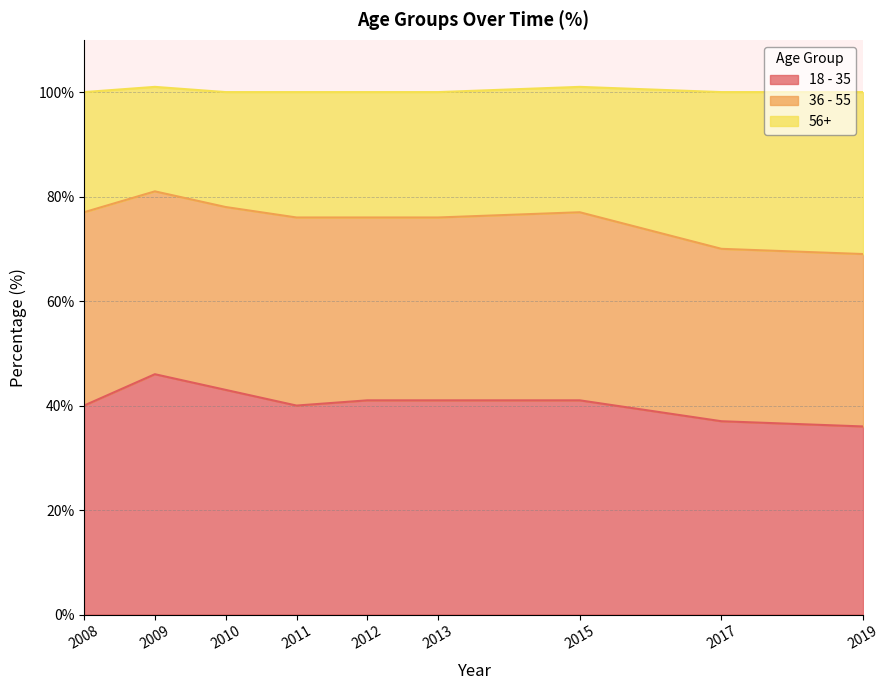

Is it true that 18 - 35 equals 64 at 2012?

False